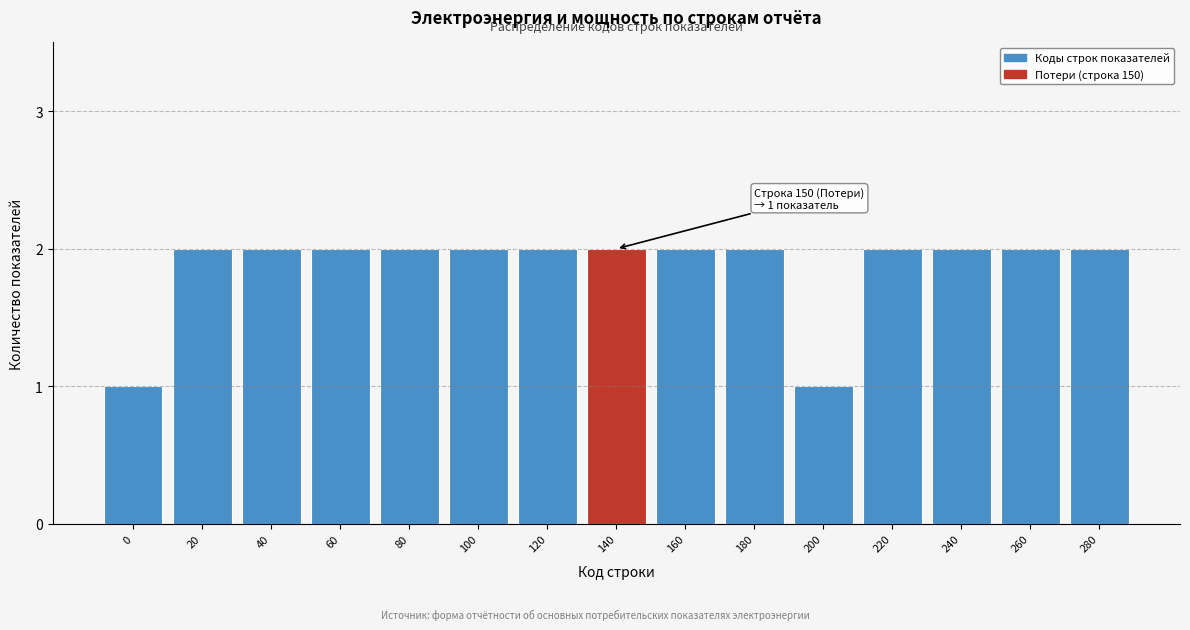

Reading right to left, list all the values displayed in this chart.

280=2	260=2	240=2	220=2	200=1	180=2	160=2	140=2	120=2	100=2	80=2	60=2	40=2	20=2	0=1